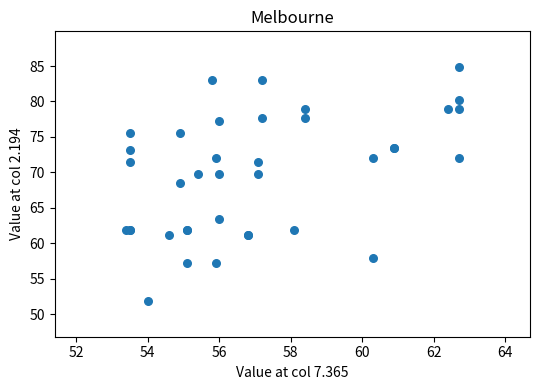

What Y value in the scatter plot is closest to 68?

68.5